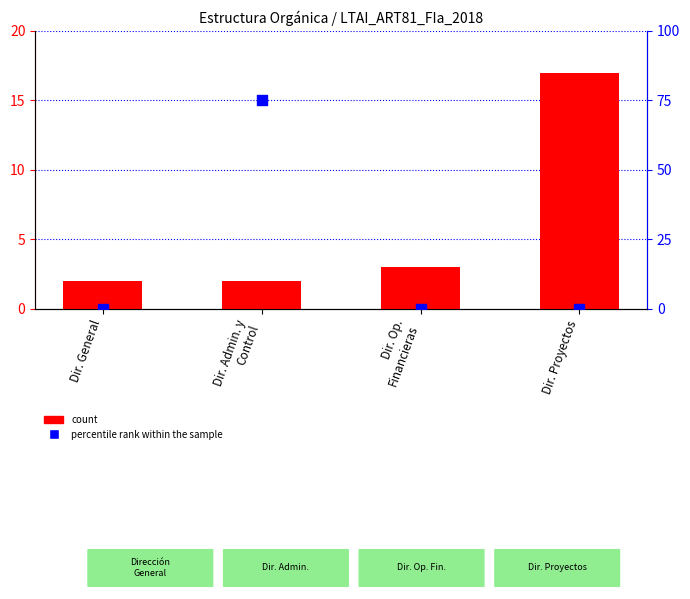

At how many categories does at least one series exceed 30?

1